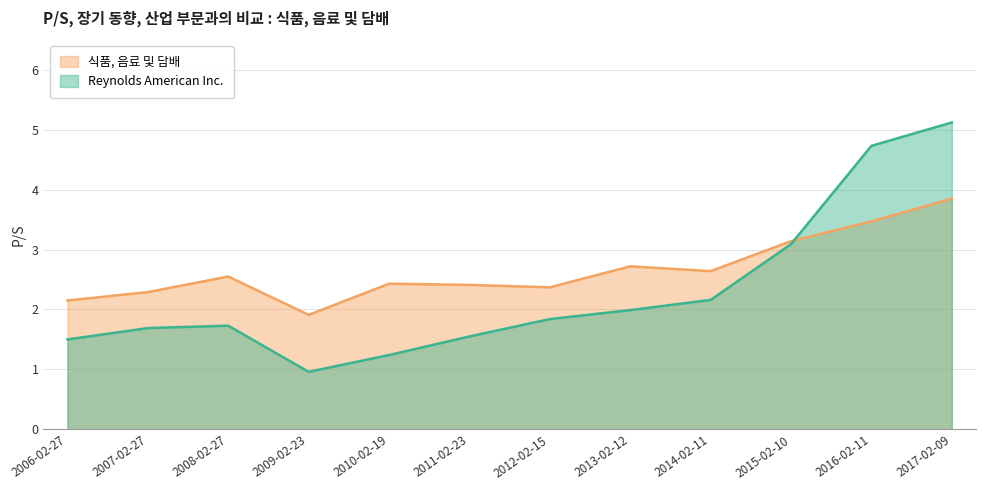

How many times do 식품, 음료 및 담배 and Reynolds American Inc. cross each other?

1